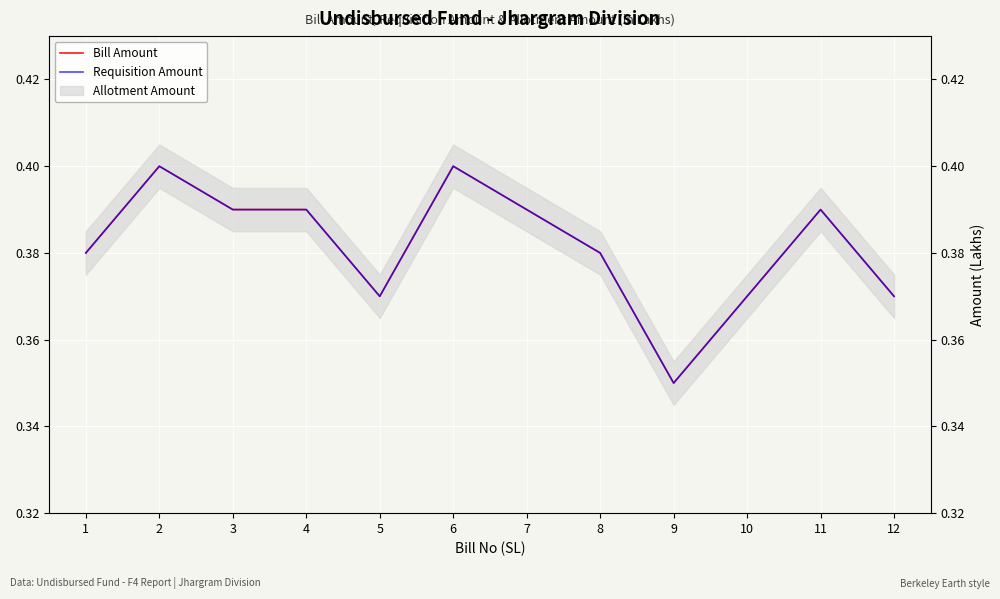

True or false: Requisition Amount and Bill Amount cross at least once.

False